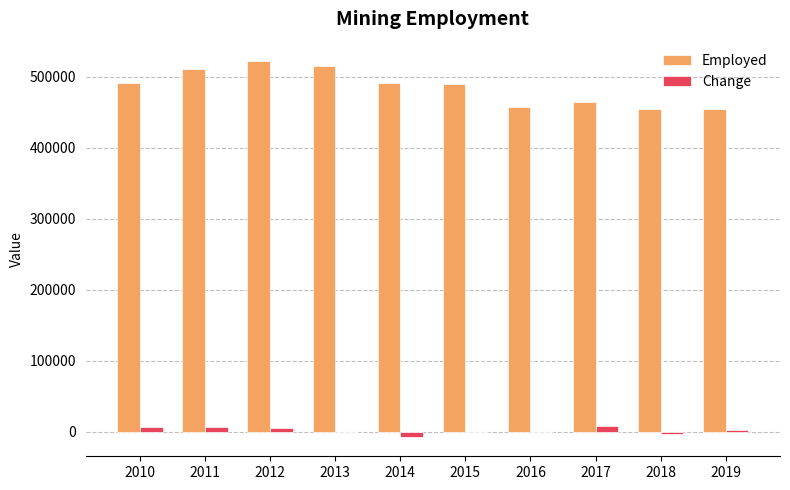

How many series are shown in this chart?

2